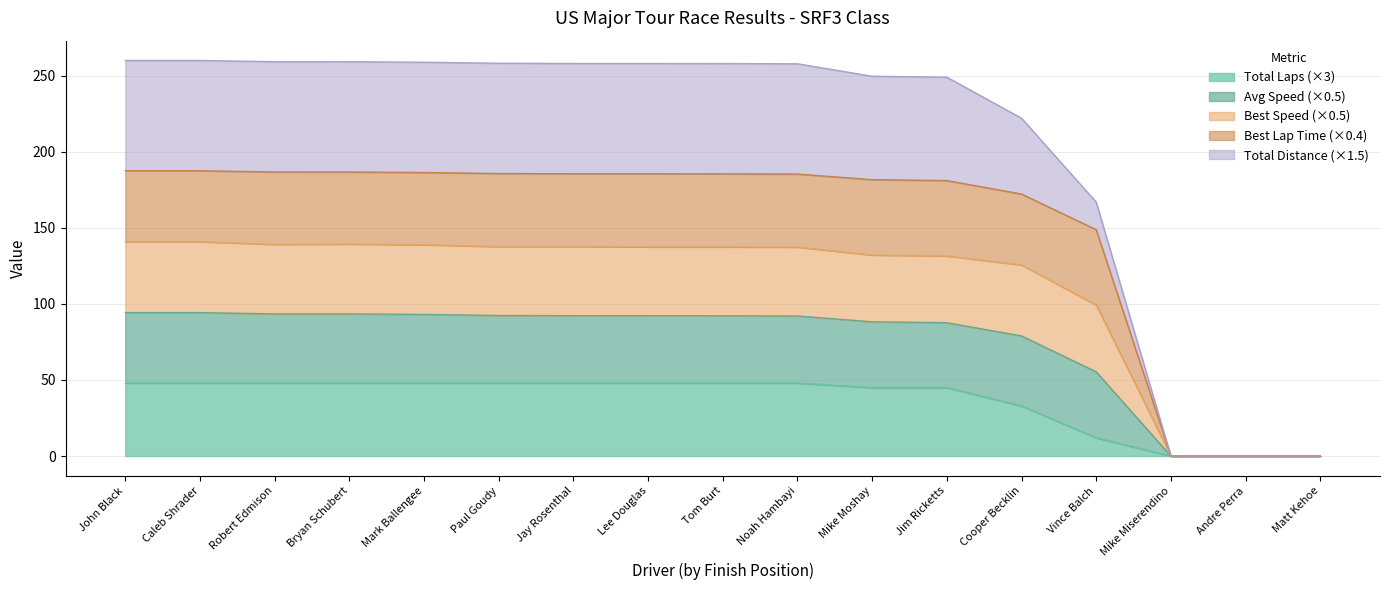

The Total Laps (×3) series shows 76.0 at Bryan Schubert. True or false?

False